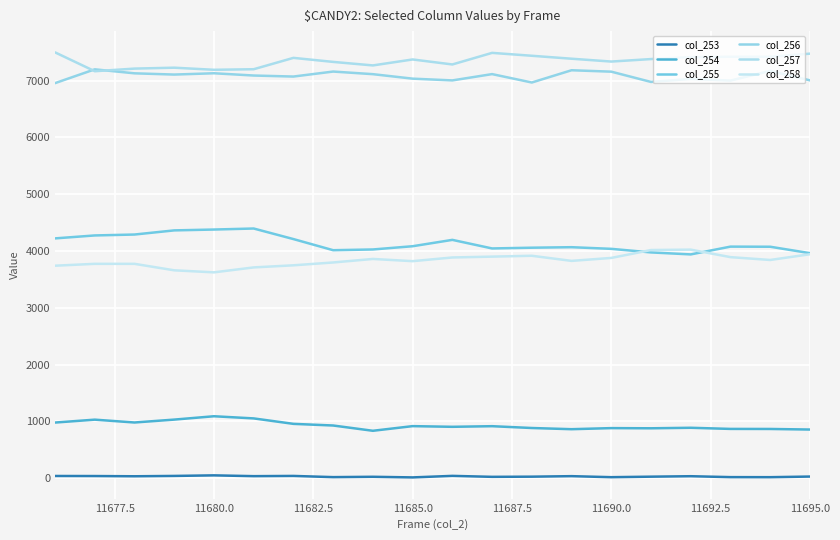

How many interior local peaks does the col_257 series have?

4